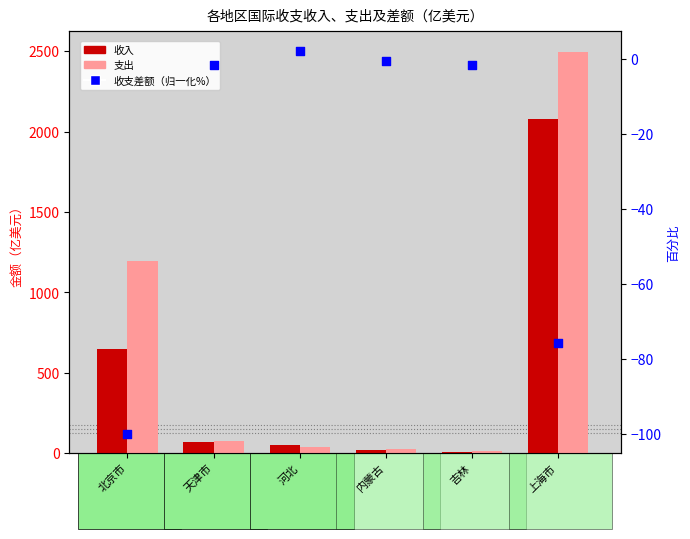

Which series has the largest total across all categories?

支出